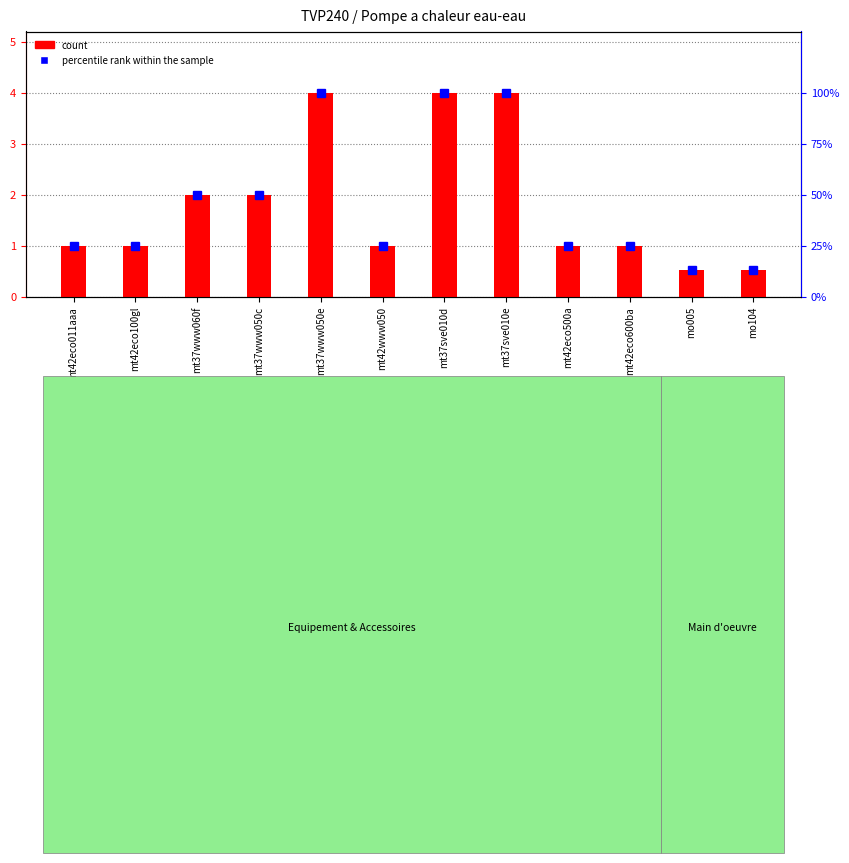

Reading left to right, extract all data points from this chart.

count: mt42eco011aaa=1.0	mt42eco100gl=1.0	mt37www060f=2.0	mt37www050c=2.0	mt37www050e=4.0	mt42www050=1.0	mt37sve010d=4.0	mt37sve010e=4.0	mt42eco500a=1.0	mt42eco600ba=1.0	mo005=0.5	mo104=0.5
percentile rank within the sample: mt42eco011aaa=25.0	mt42eco100gl=25.0	mt37www060f=50.0	mt37www050c=50.0	mt37www050e=100.0	mt42www050=25.0	mt37sve010d=100.0	mt37sve010e=100.0	mt42eco500a=25.0	mt42eco600ba=25.0	mo005=13.2	mo104=13.2